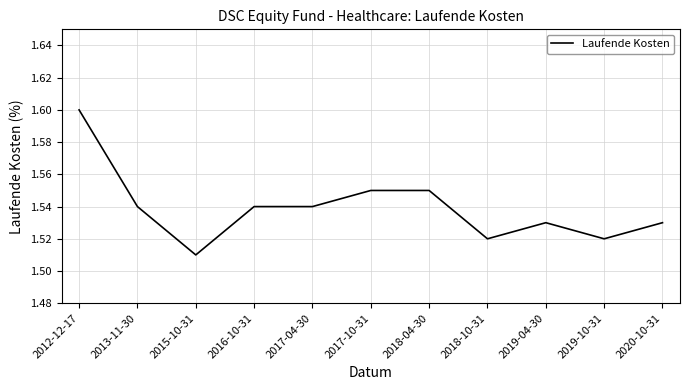

Approximately how many times larger is the value at 2012-12-17 compared to 2018-10-31?

1.1